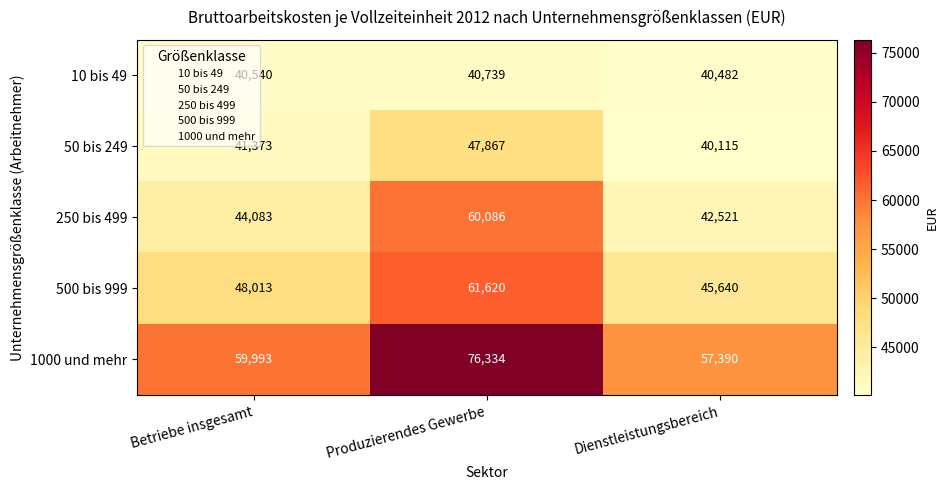

How many series are shown in this chart?

5